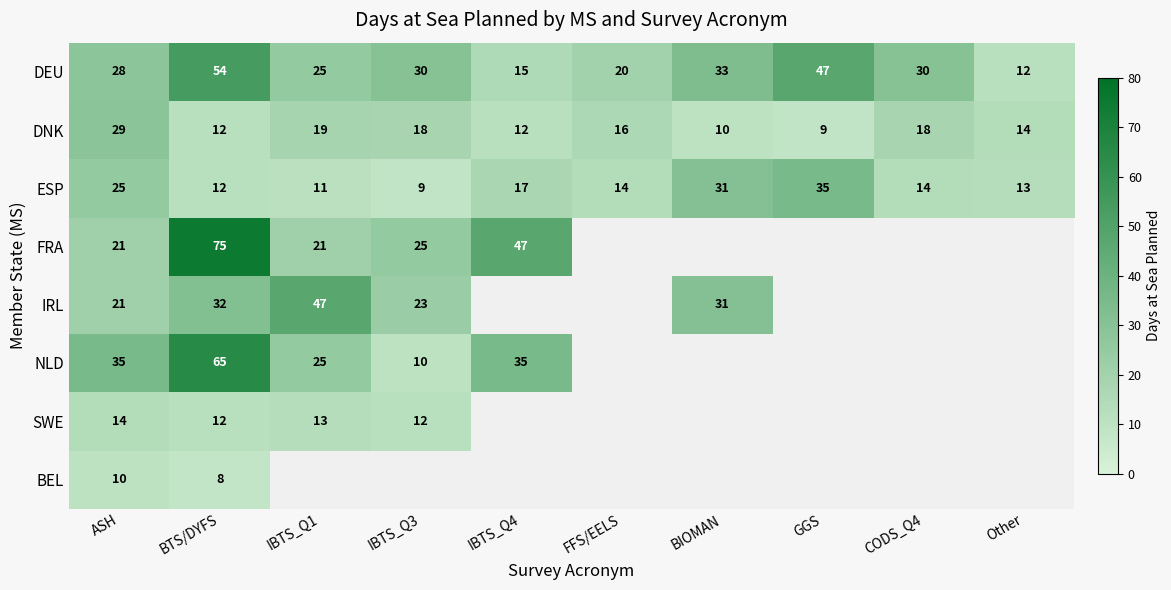

Is it true that IRL equals 66 at IBTS_Q1?

False